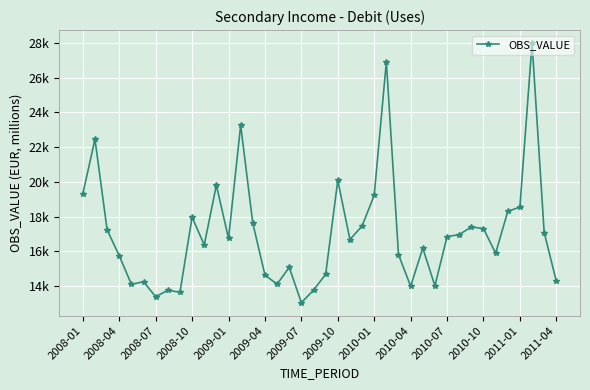

Does the chart display data point markers on the line(s)?

Yes